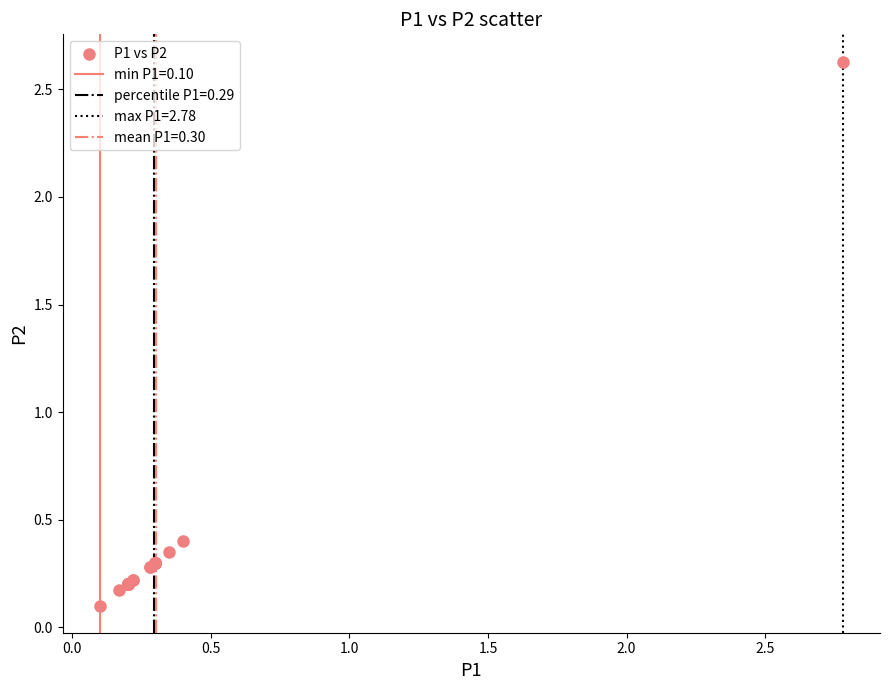

What Y value in the scatter plot is closest to 1?

0.4